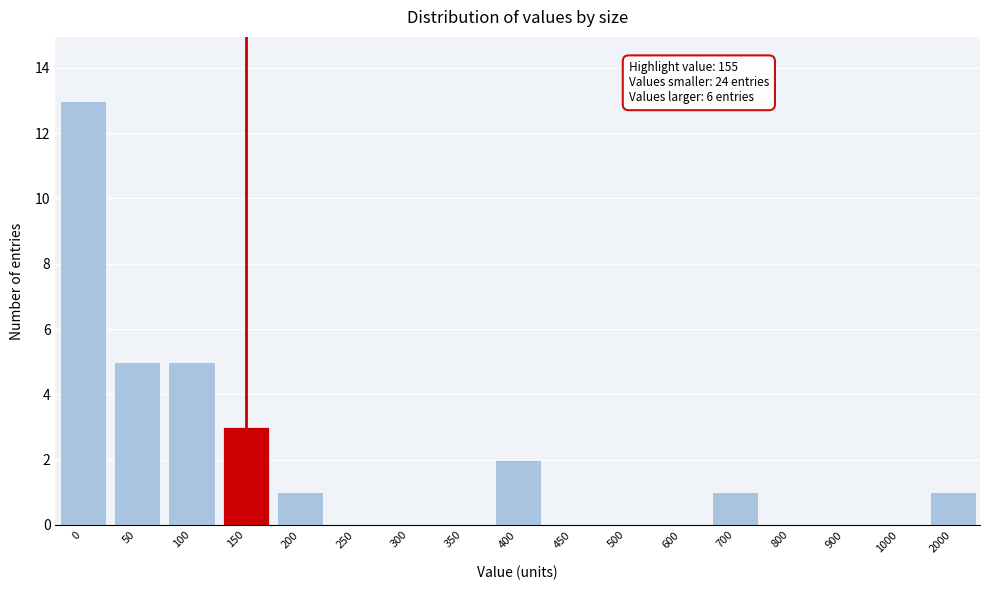

Reading left to right, transcribe all the data shown in this chart.

0=13	50=5	100=5	150=3	200=1	250=0	300=0	350=0	400=2	450=0	500=0	600=0	700=1	800=0	900=0	1000=0	2000=1